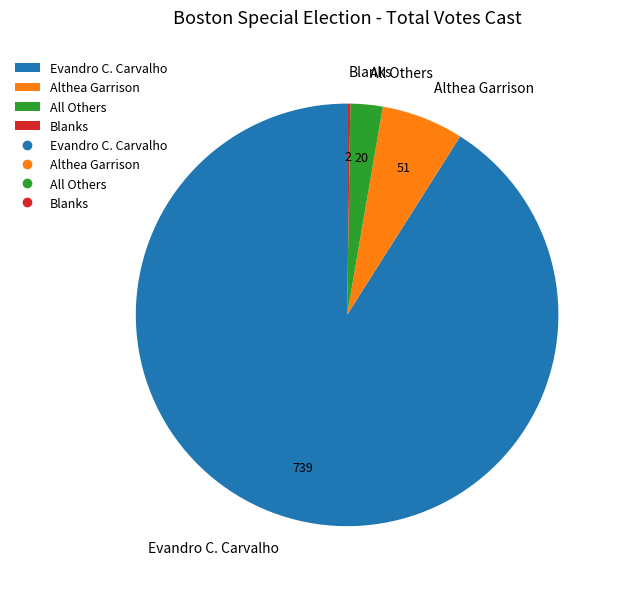

Is there any slice that represents more than half of the pie?

Yes